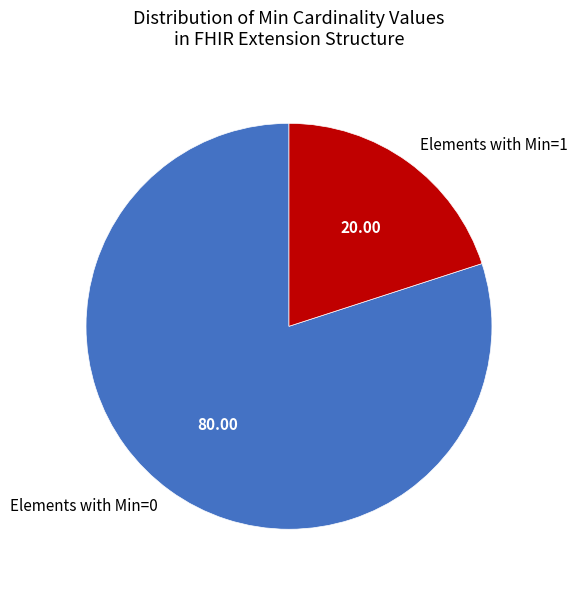

How many slices are in this pie chart?

2